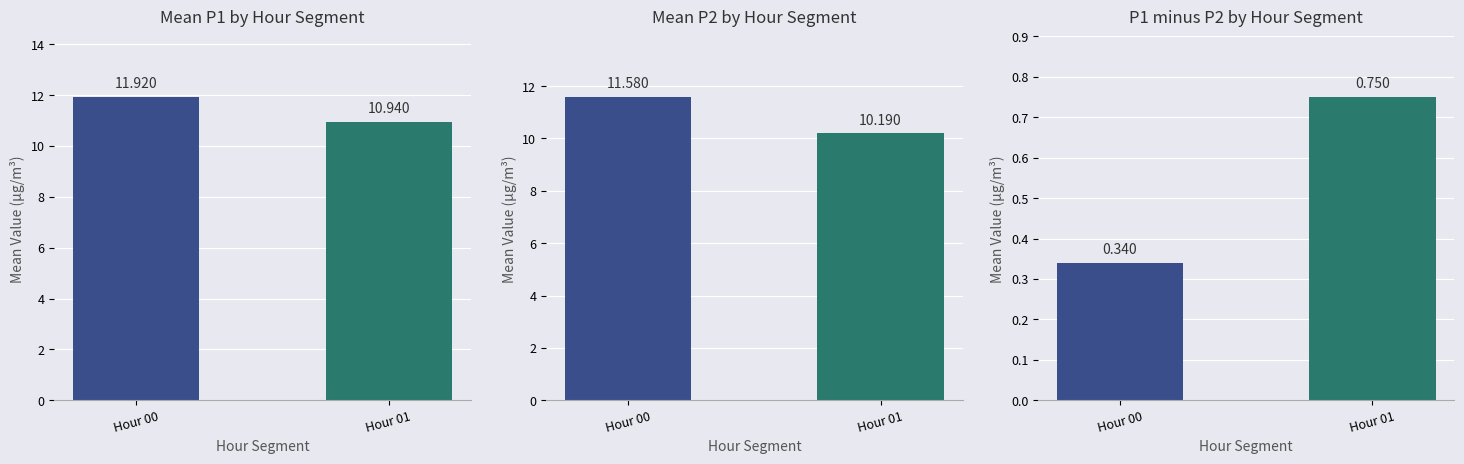

Which series has the widest spread of values?

Mean P2 by Hour Segment